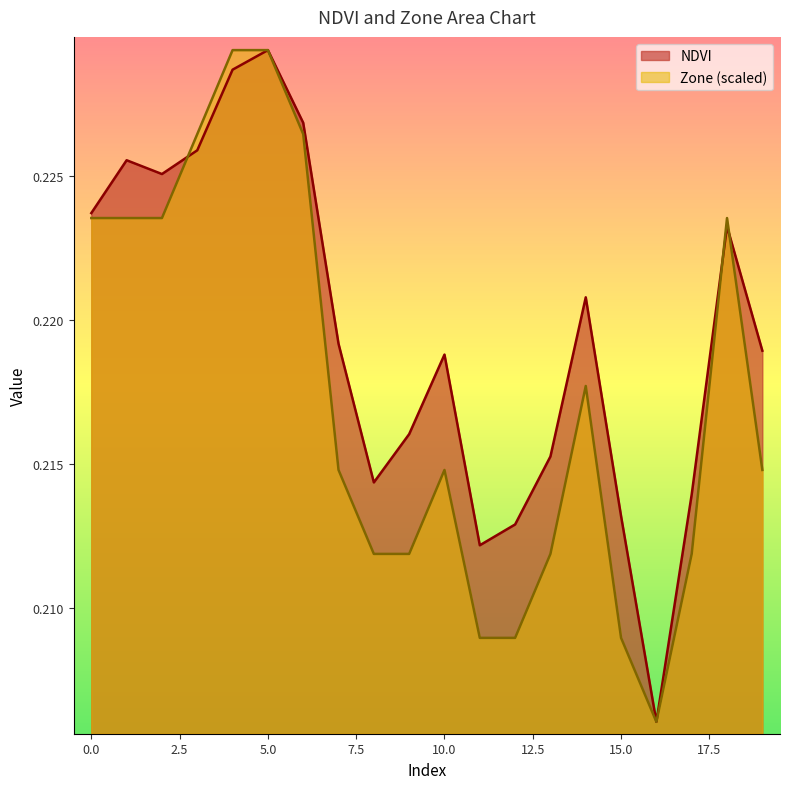

Which series has the largest total across all categories?

NDVI